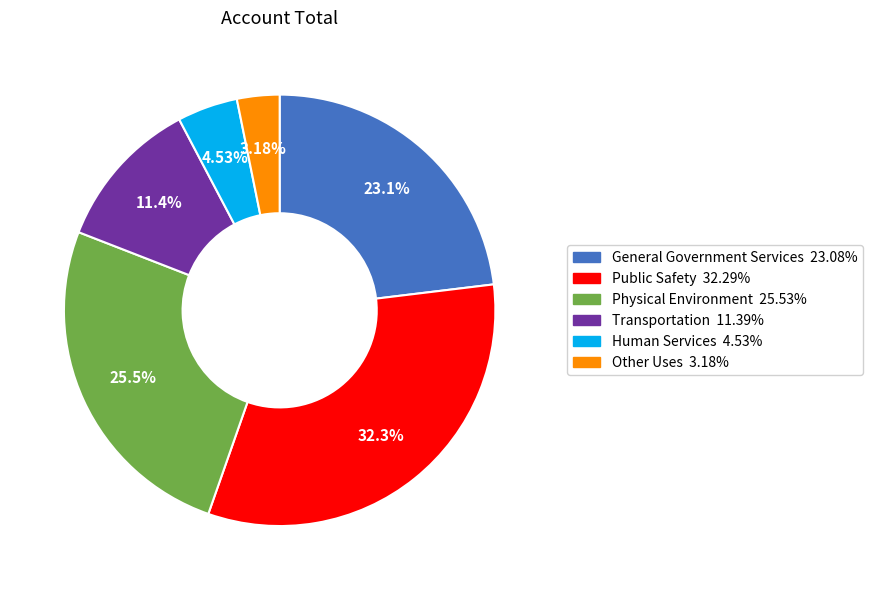

To the nearest percent, what portion does General Government Services represent?

23%